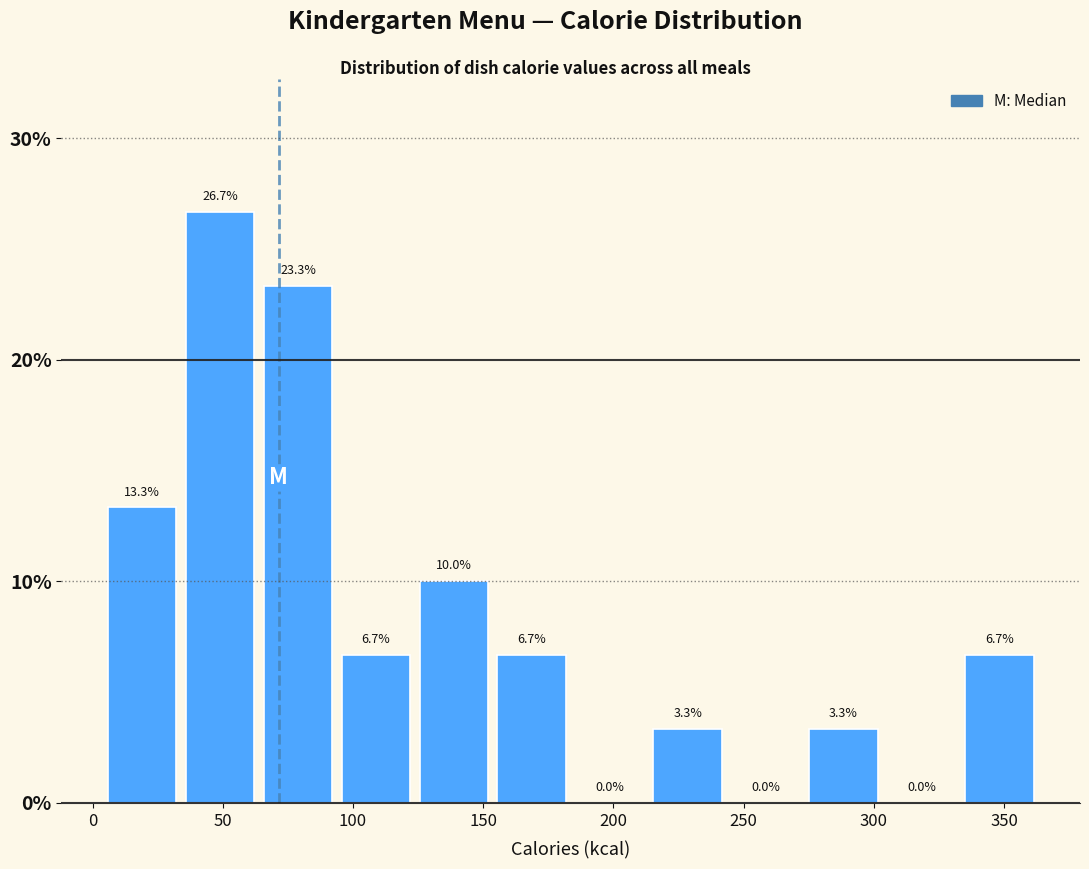

How tall is the bar that spans 35 to 65 on the x-axis? The bar edges are not printed on the chart, so give them approximately, as read against the axis.

26.7